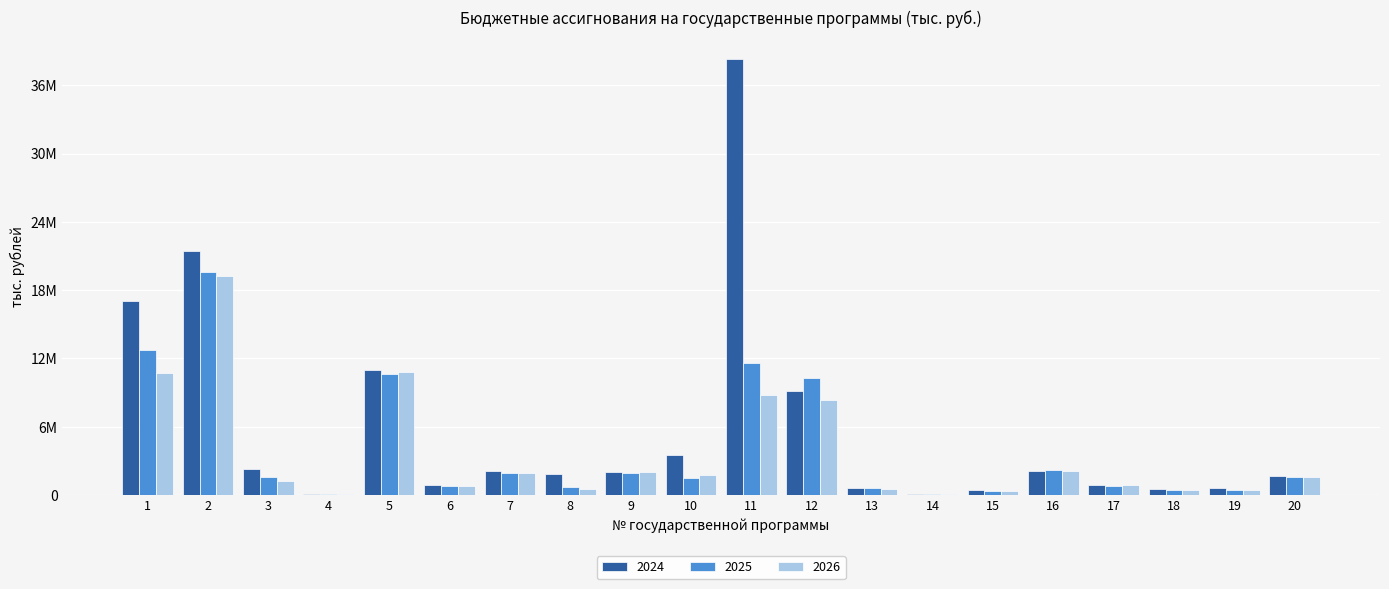

Are the bars horizontal?

No